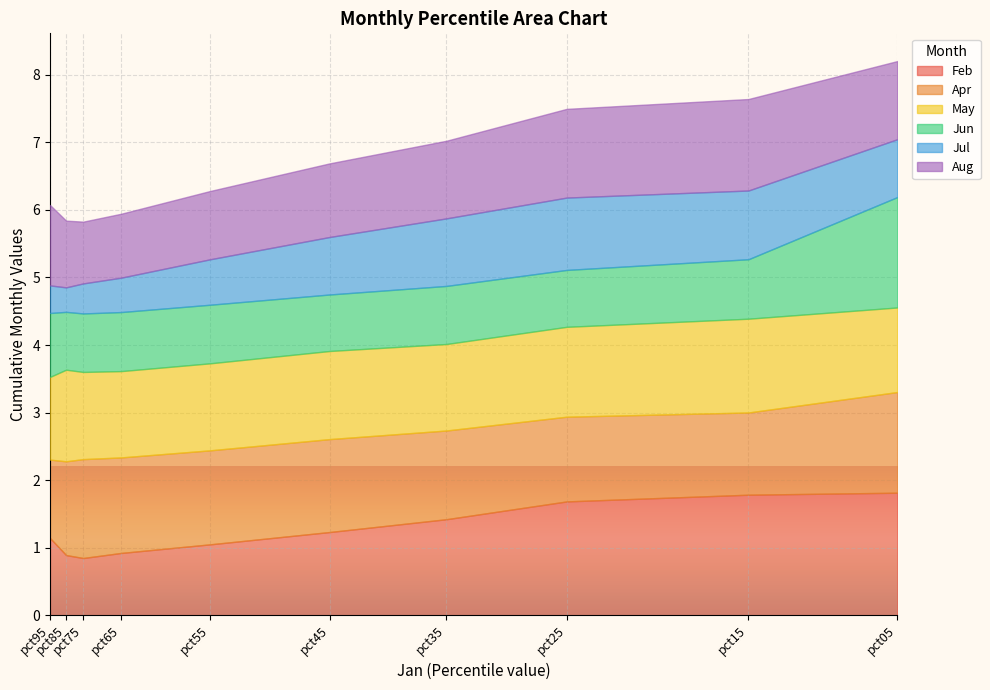

What is the difference between the maximum and minimum values in the Jul series?

0.7